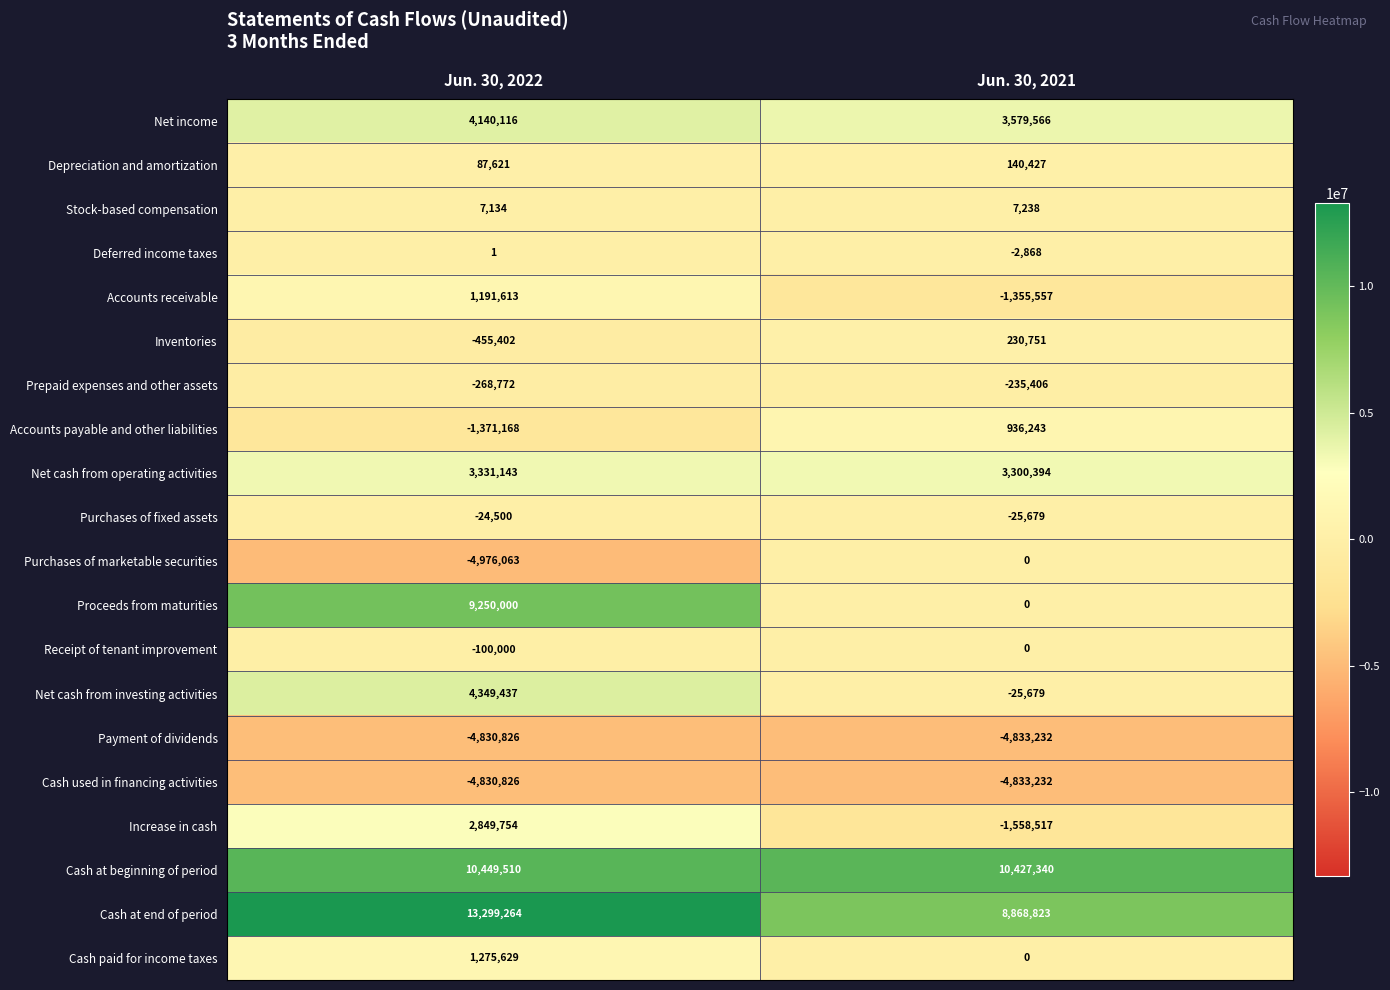

What is the difference between the Accounts payable and other liabilities values at Jun. 30, 2022 and Jun. 30, 2021?

2307411